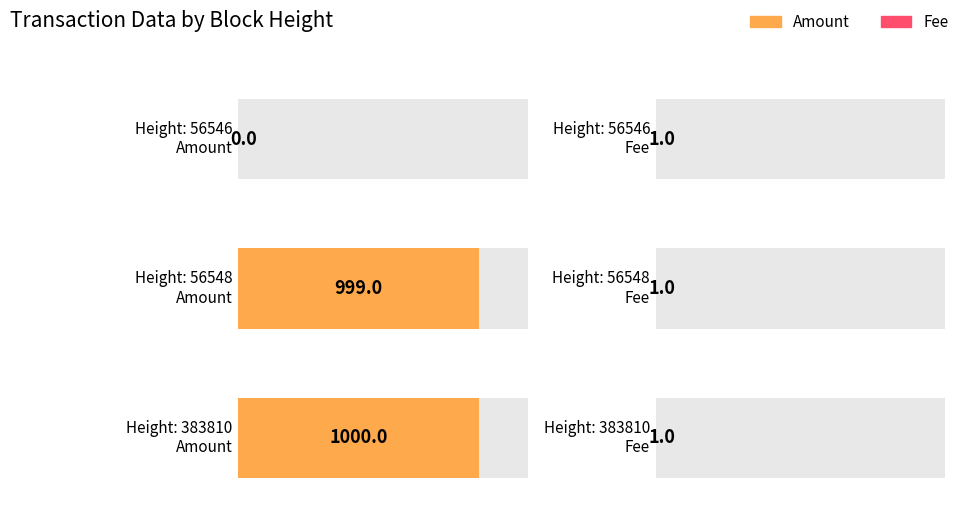

What is the total value across all series at 56548?

1000